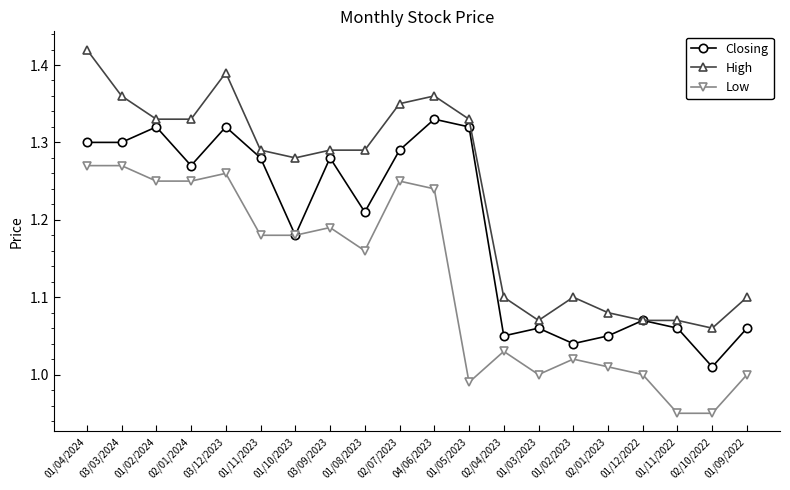

True or false: Low and High intersect in this chart.

False